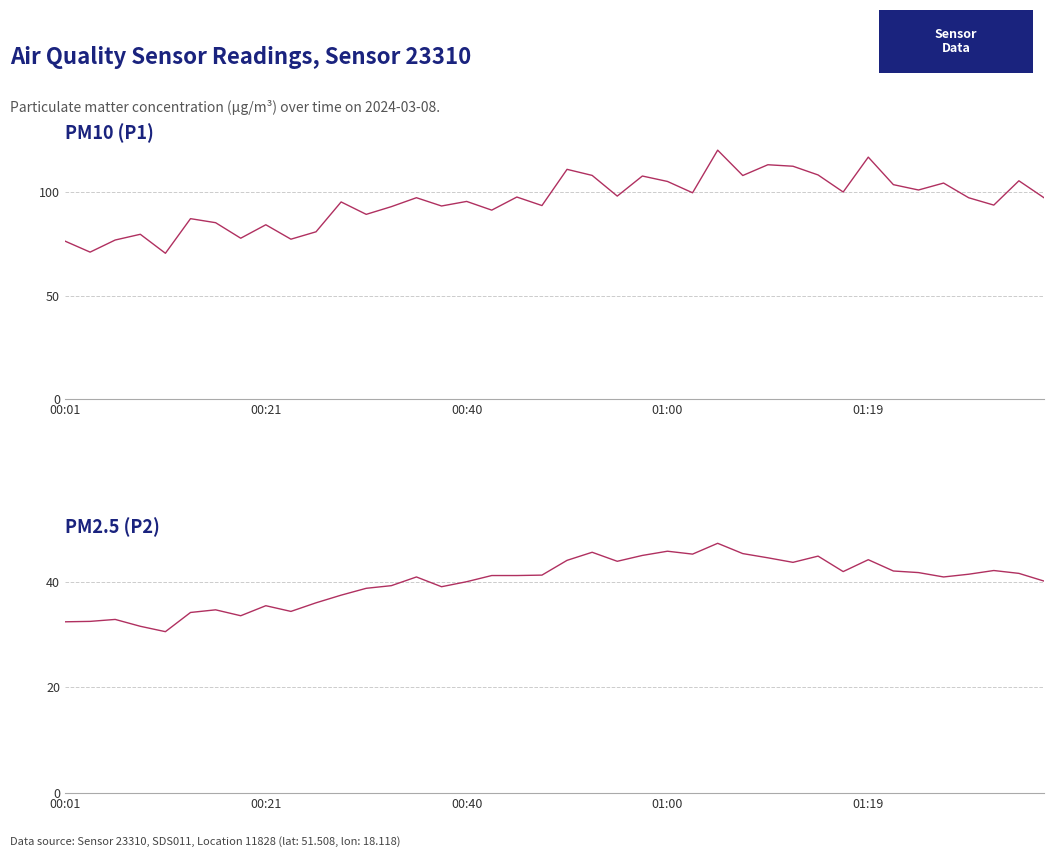

Rank the series by their average value, from lowest to highest.

PM2.5 (P2), PM10 (P1)